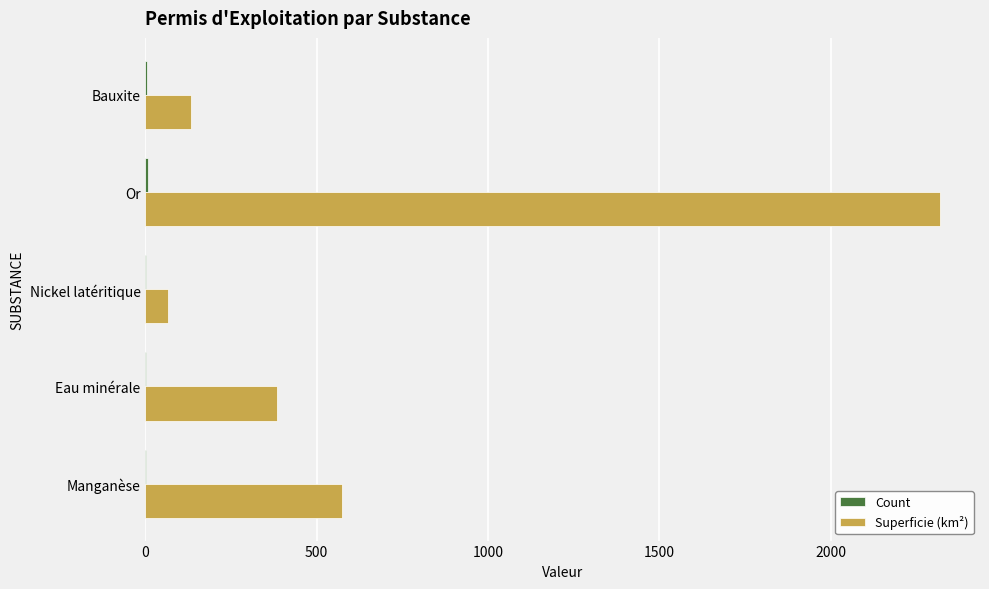

The value of Superficie (km²) at Bauxite is 133.2. True or false?

True